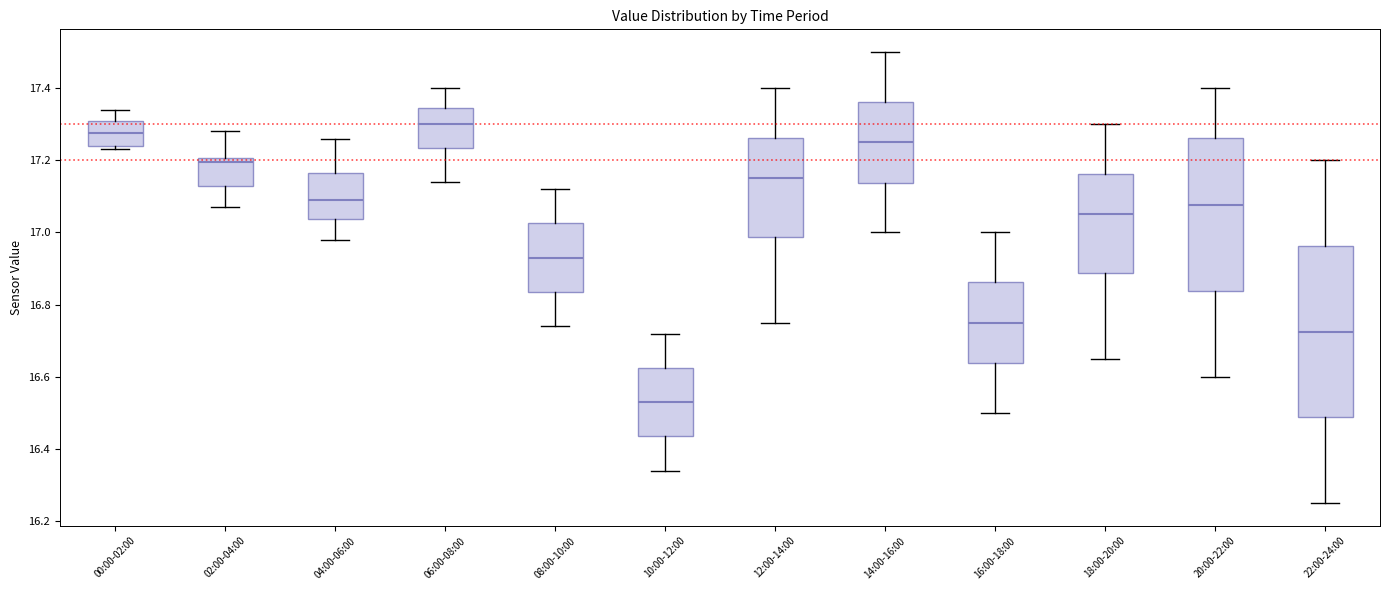

Reading left to right, transcribe this box plot: for each box, give where its median line is, the range the box spans, and where its two whiskers end, as read against the y-axis. The values are not printed on the chart, so give them approximately, as read against the axis.

00:00-02:00: median 17.28, box 17.24 to 17.32, whiskers 17.24 (just below the box's lower edge) to 17.34
02:00-04:00: median 17.20 (just below the box's upper edge), box 17.12 to 17.20, whiskers 17.08 to 17.28
04:00-06:00: median 17.10, box 17.04 to 17.16, whiskers 16.98 to 17.26
06:00-08:00: median 17.30, box 17.24 to 17.34, whiskers 17.14 to 17.40
08:00-10:00: median 16.94, box 16.84 to 17.02, whiskers 16.74 to 17.12
10:00-12:00: median 16.54, box 16.44 to 16.62, whiskers 16.34 to 16.72
12:00-14:00: median 17.16, box 16.98 to 17.26, whiskers 16.76 to 17.40
14:00-16:00: median 17.26, box 17.14 to 17.36, whiskers 17.00 to 17.50
16:00-18:00: median 16.76, box 16.64 to 16.86, whiskers 16.50 to 17.00
18:00-20:00: median 17.06, box 16.88 to 17.16, whiskers 16.66 to 17.30
20:00-22:00: median 17.08, box 16.84 to 17.26, whiskers 16.60 to 17.40
22:00-24:00: median 16.72, box 16.48 to 16.96, whiskers 16.26 to 17.20